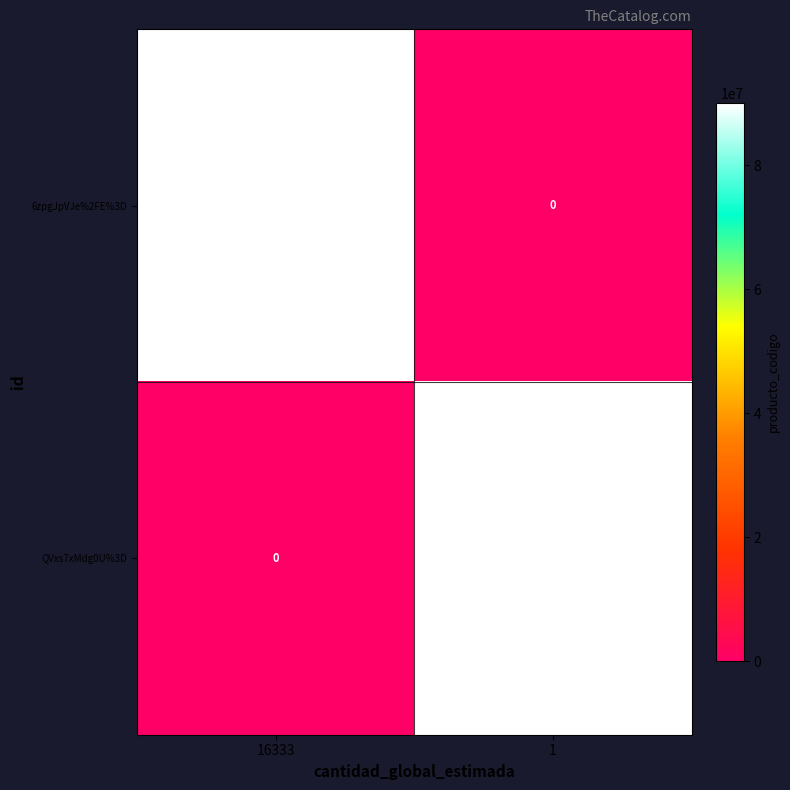

Rank the categories by 6zpgJpVJe%2FE%3D value from lowest to highest.

1, 16333